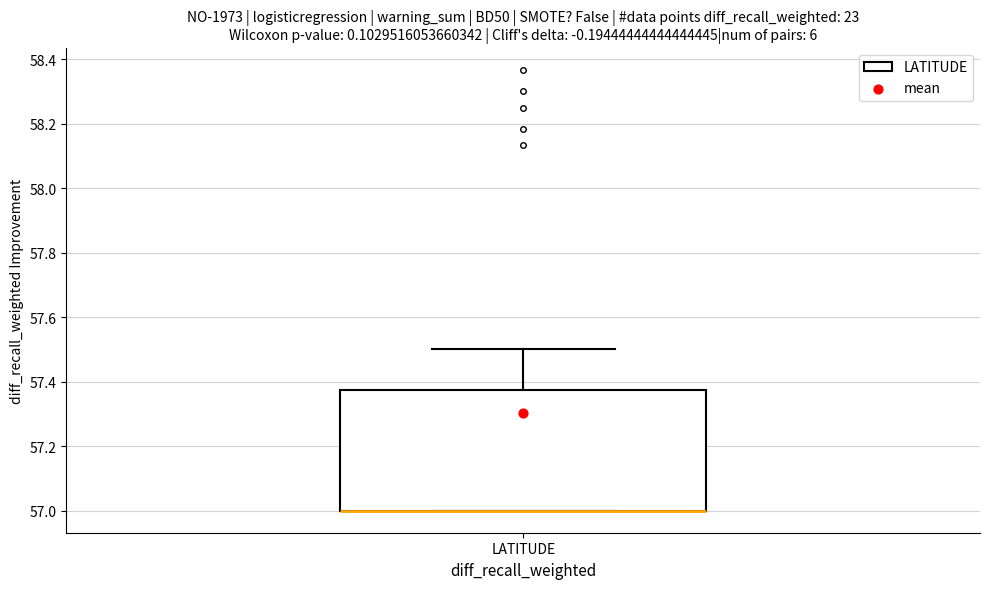

Read this box plot against the y-axis: the position of the median line, the range covered by the box, and the ends of both whiskers. The values are not printed on the chart, so give them approximately, as read against the axis.

median 57.00 (drawn on the box's lower edge), box 57.00 to 57.38, whiskers 57.00 to 57.50